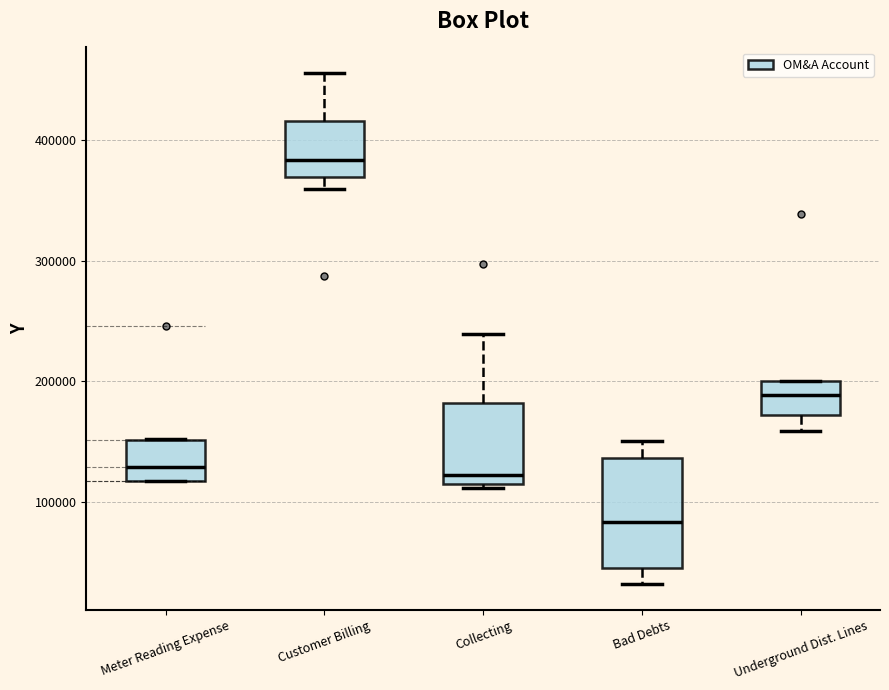

Where does the upper whisker of the box for Collecting end on the y-axis? The values are not printed on the chart, so give them approximately, as read against the axis.

240000